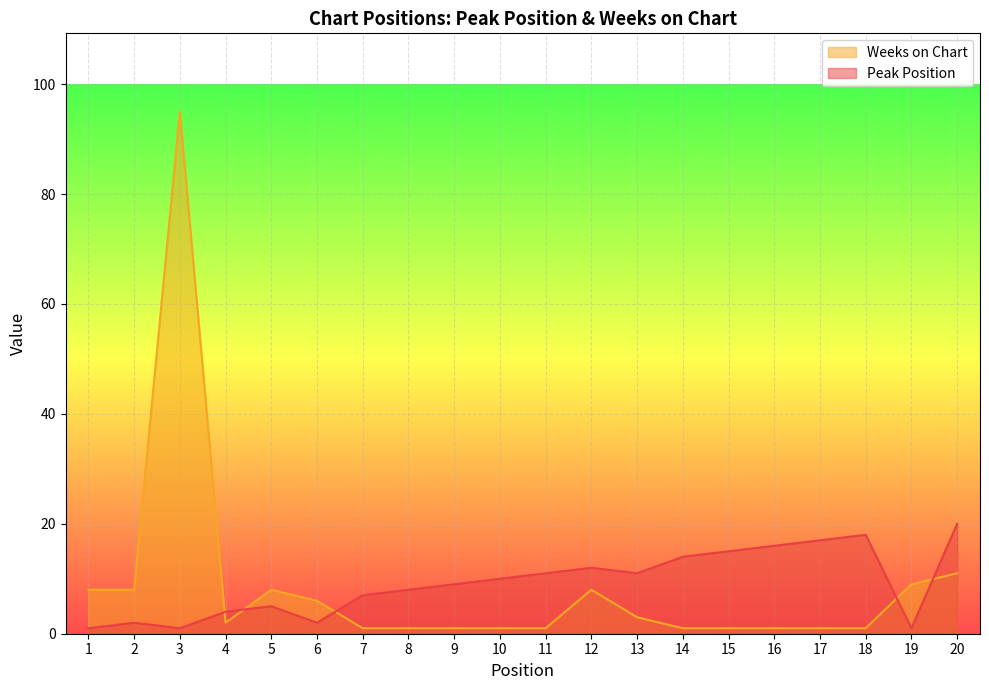

Read the Peak Position value at 14, to the nearest 10.

10